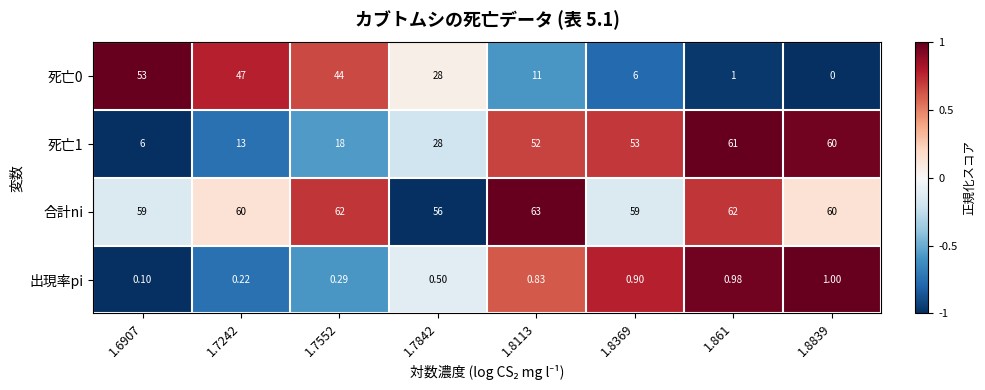

How many series are shown in this chart?

4